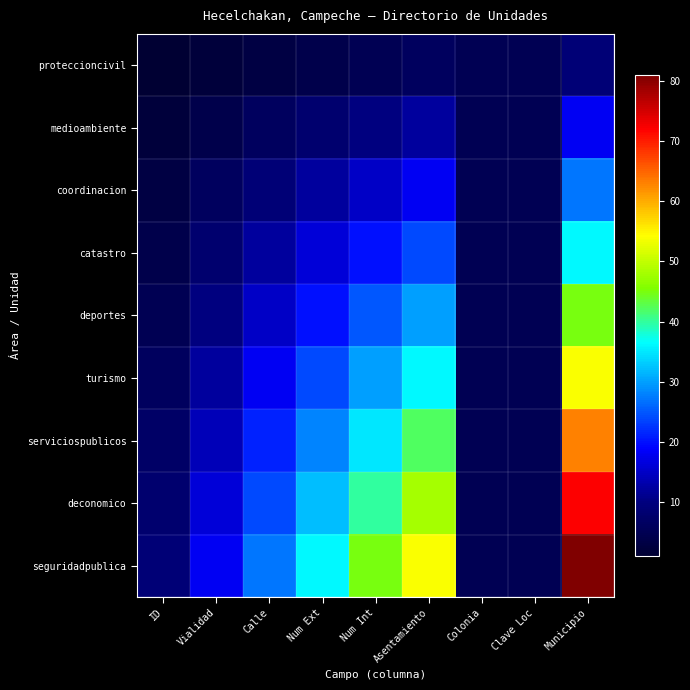

Which series has the largest total across all categories?

seguridadpublica